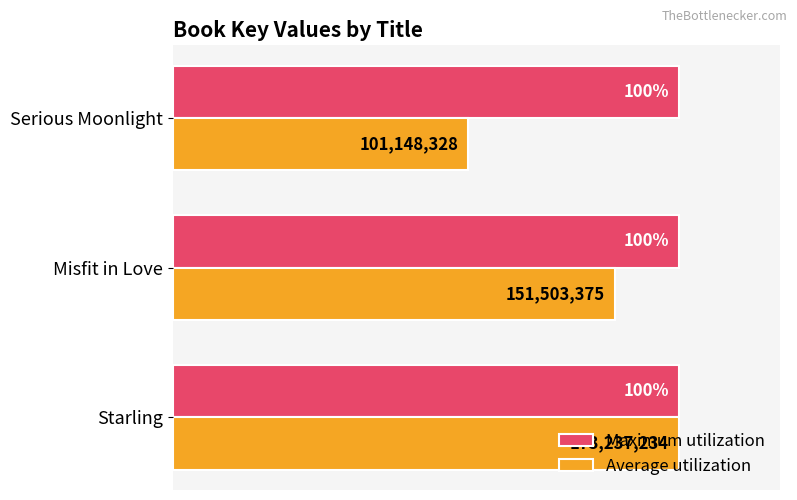

Which category has the lowest value across all series?

Serious Moonlight